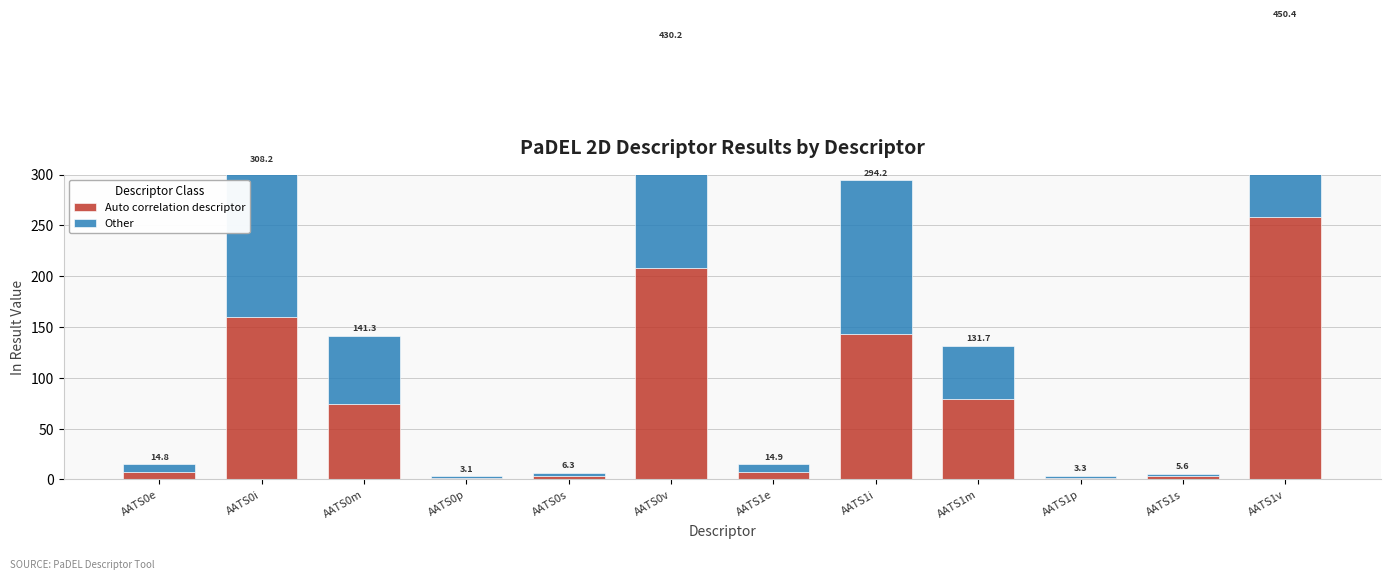

At which category is the sum across all series the highest?

AATS1v